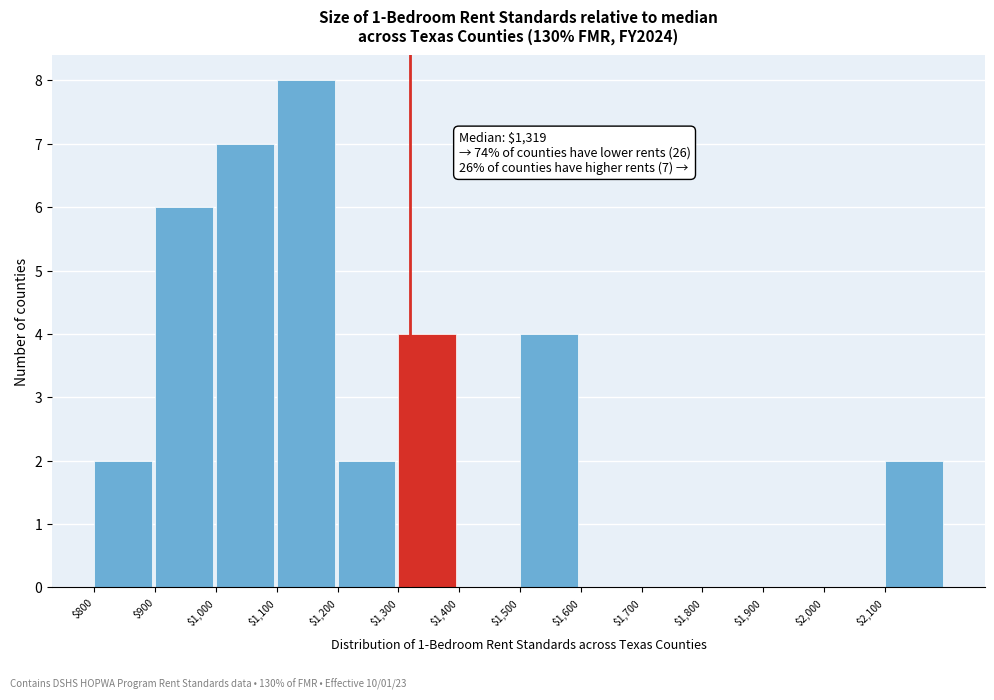

Over which range of the x-axis is the bar tallest?

1100 to 1200